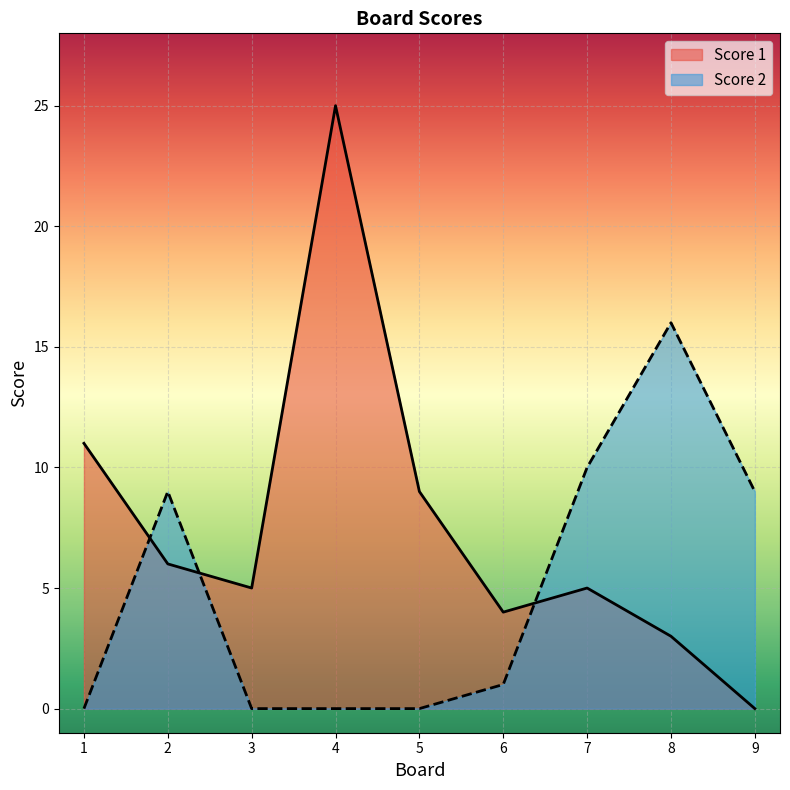

What is the sum of all Score 1 values?

68